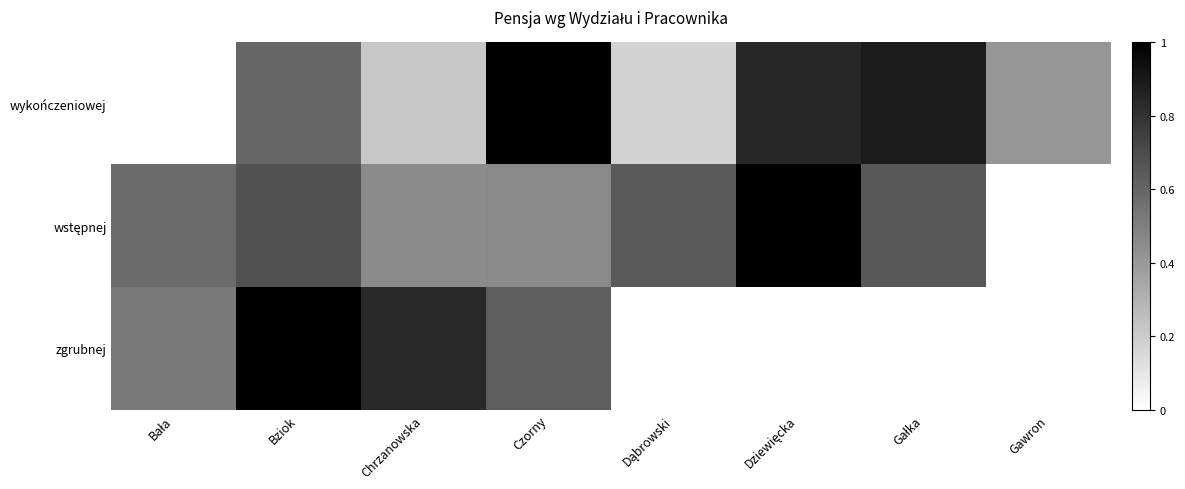

What is the total value across all series at Bała?

1.1